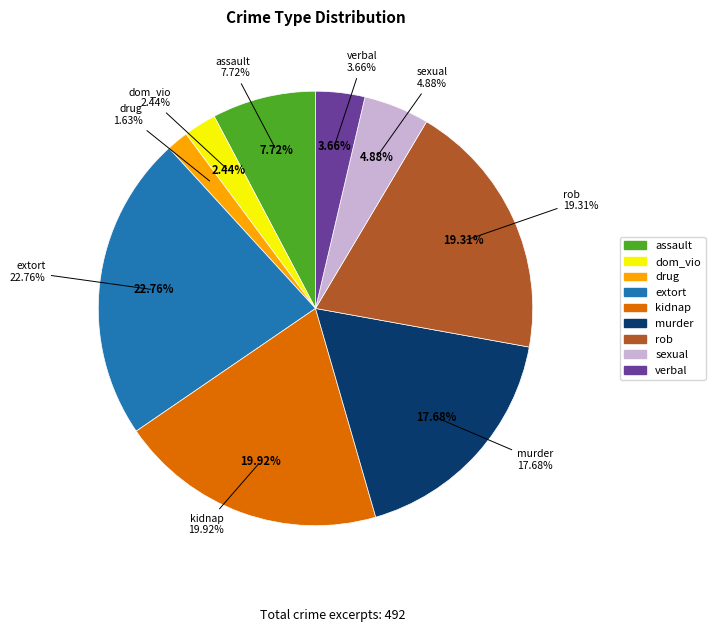

True or false: rob accounts for 19% of the total.

True